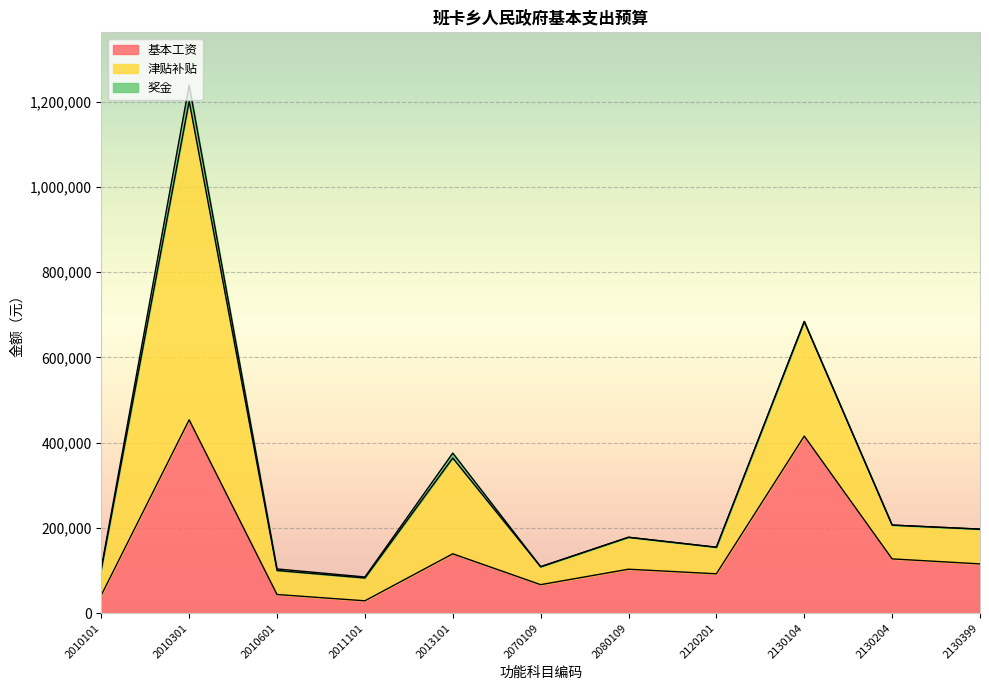

Which category has the highest value in the 基本工资 series?

2010301